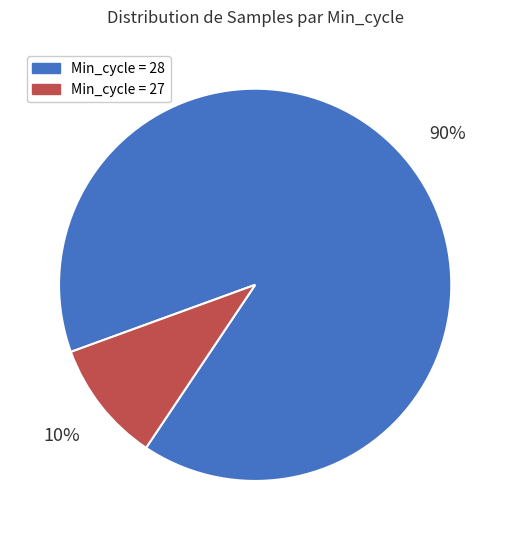

To the nearest percent, what is the difference between the largest and smallest slice percentages?

80%